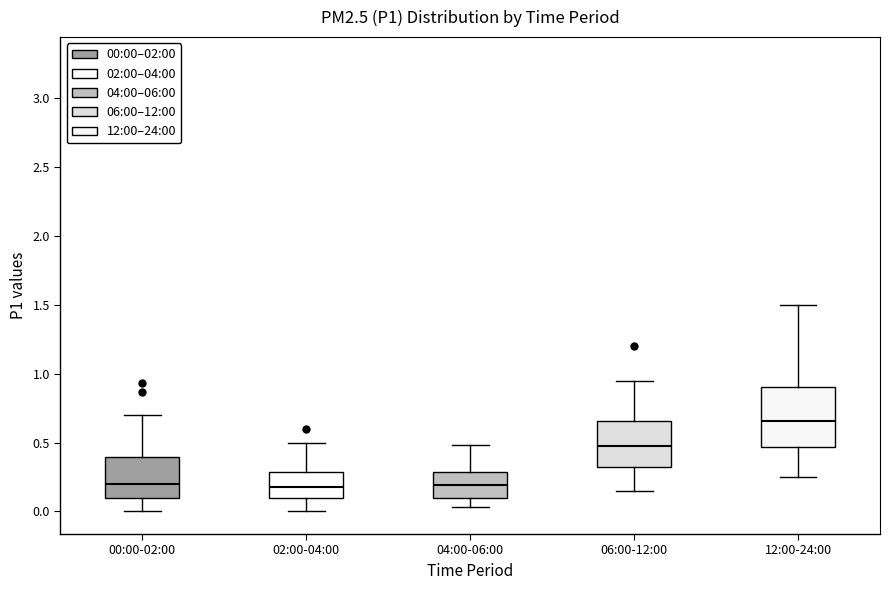

Reading left to right, transcribe this box plot: for each box, give where its median line is, the range the box spans, and where its two whiskers end, as read against the y-axis. The values are not printed on the chart, so give them approximately, as read against the axis.

00:00-02:00: median 0.20, box 0.10 to 0.40, whiskers 0.00 to 0.70
02:00-04:00: median 0.20, box 0.10 to 0.30, whiskers 0.00 to 0.50
04:00-06:00: median 0.20, box 0.10 to 0.30, whiskers 0.05 to 0.50
06:00-12:00: median 0.50, box 0.30 to 0.65, whiskers 0.15 to 0.95
12:00-24:00: median 0.65, box 0.45 to 0.90, whiskers 0.25 to 1.50